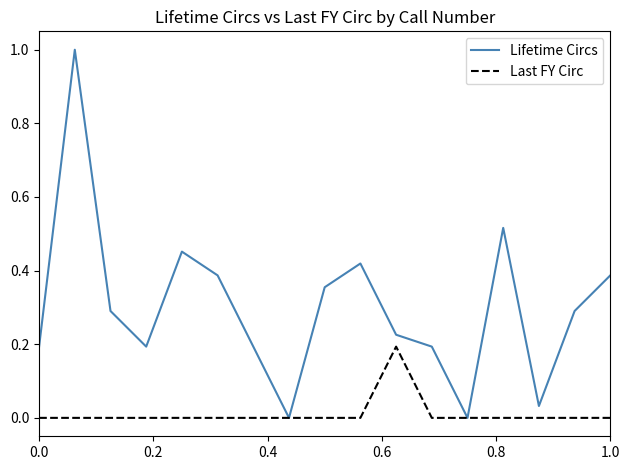

What is the highest value of the Lifetime Circs series?

1.0